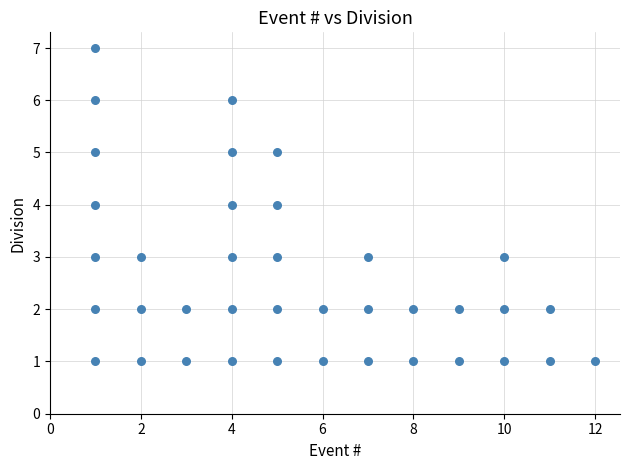

What is the range of X values (max minus min)?

11